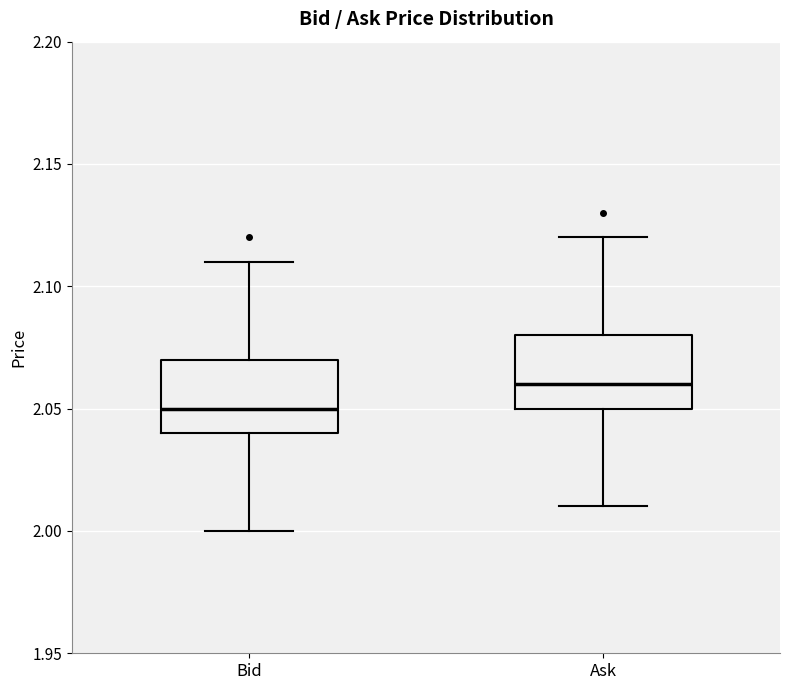

Which box's median line is the lowest?

Bid